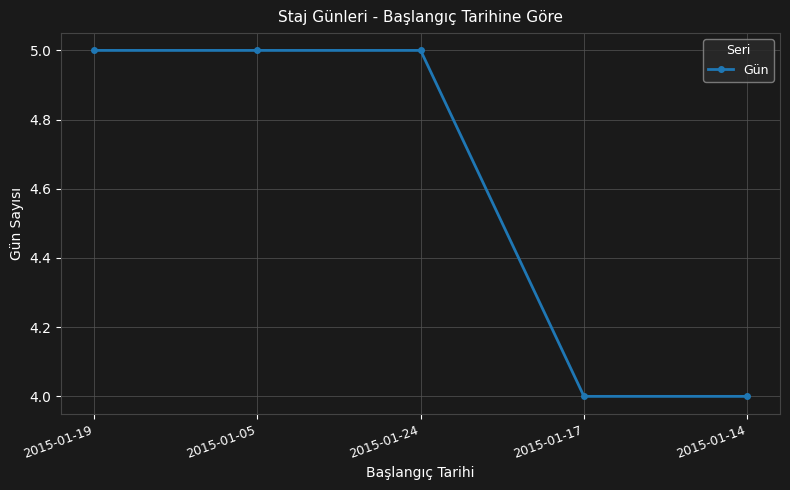

What is the greatest value displayed?

5